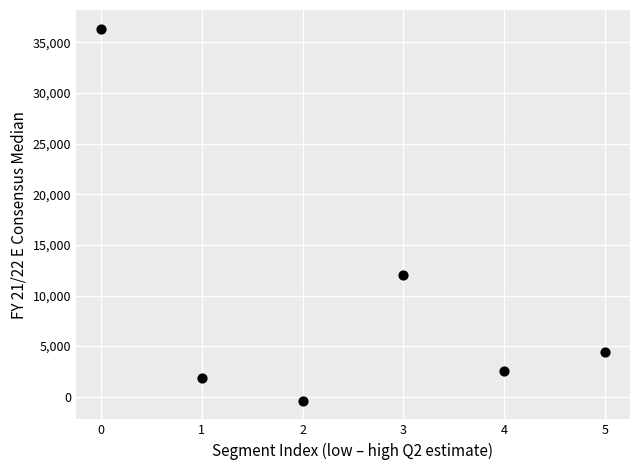

What Y value in the scatter plot is closest to 17982?

12057.2